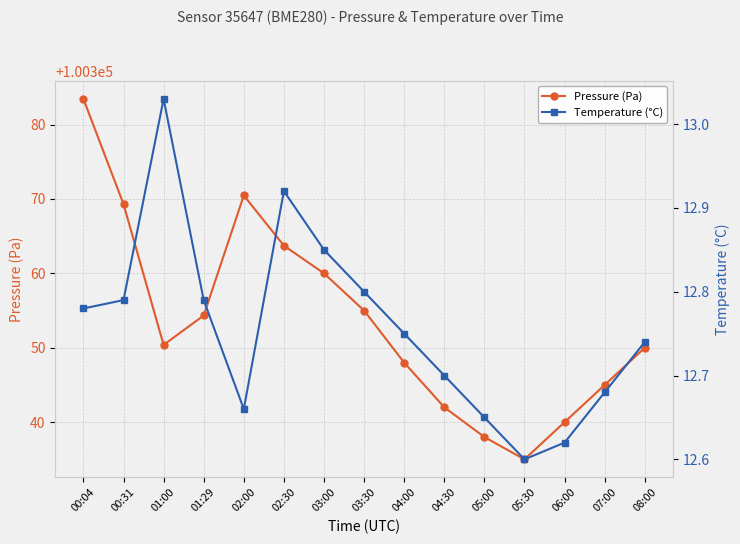

Reading left to right, what are all the values shown in this chart?

Pressure (Pa): 00:04=100383.4	00:31=100369.3	01:00=100350.4	01:29=100354.3	02:00=100370.5	02:30=100363.7	03:00=100360.0	03:30=100355.0	04:00=100348.0	04:30=100342.0	05:00=100338.0	05:30=100335.0	06:00=100340.0	07:00=100345.0	08:00=100350.0
Temperature (°C): 00:04=12.8	00:31=12.8	01:00=13.0	01:29=12.8	02:00=12.7	02:30=12.9	03:00=12.8	03:30=12.8	04:00=12.8	04:30=12.7	05:00=12.7	05:30=12.6	06:00=12.6	07:00=12.7	08:00=12.7